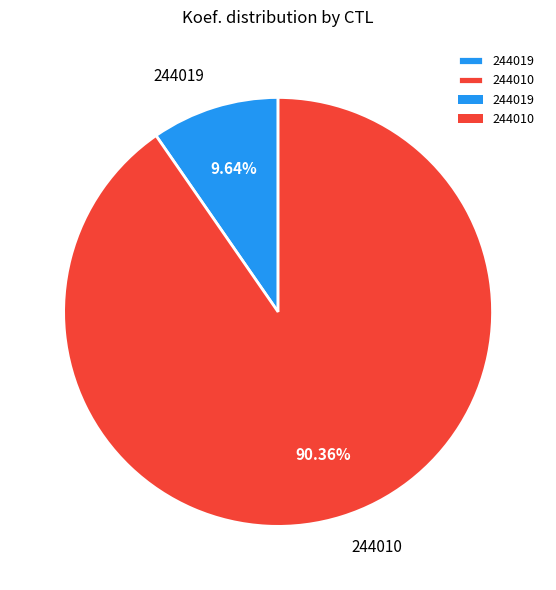

To the nearest percent, what is the average slice percentage?

50%